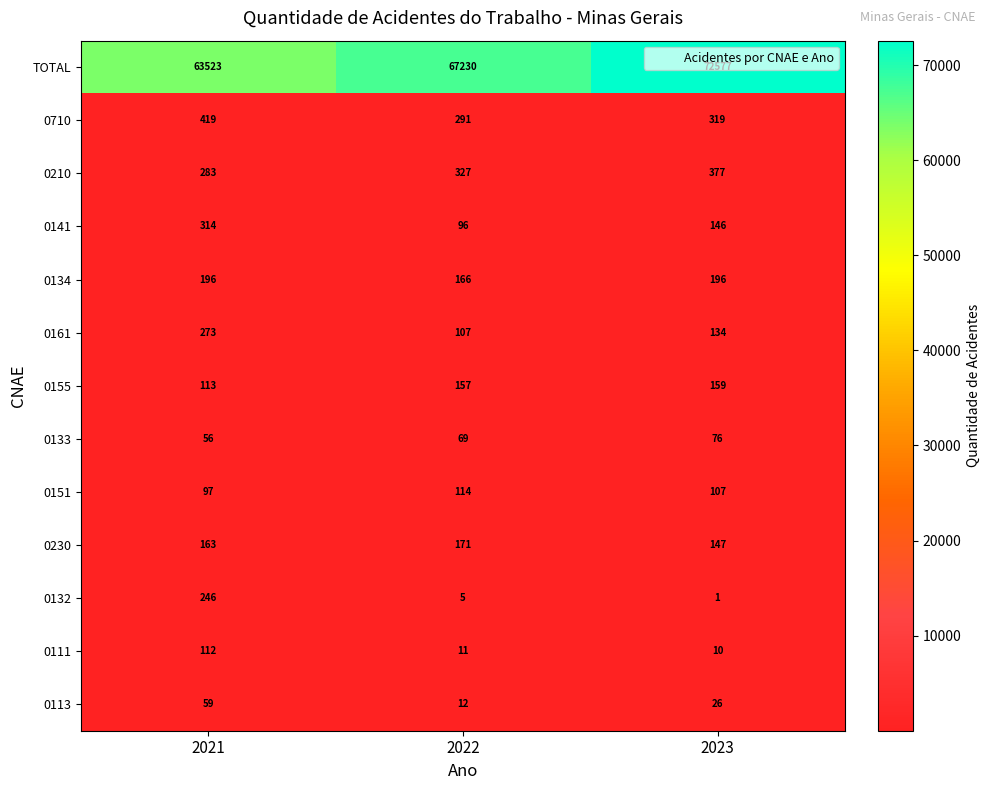

Rank the series by their maximum value, from lowest to highest.

0113, 0133, 0111, 0151, 0155, 0230, 0134, 0132, 0161, 0141, 0210, 0710, TOTAL